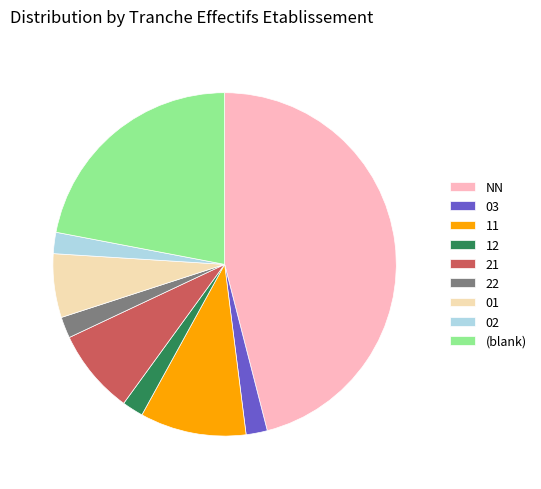

Combined, do 12 and 21 account for over 50%?

No